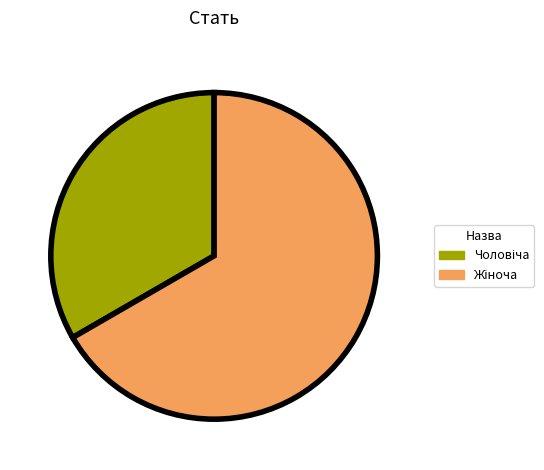

Does any single category account for the majority?

Yes